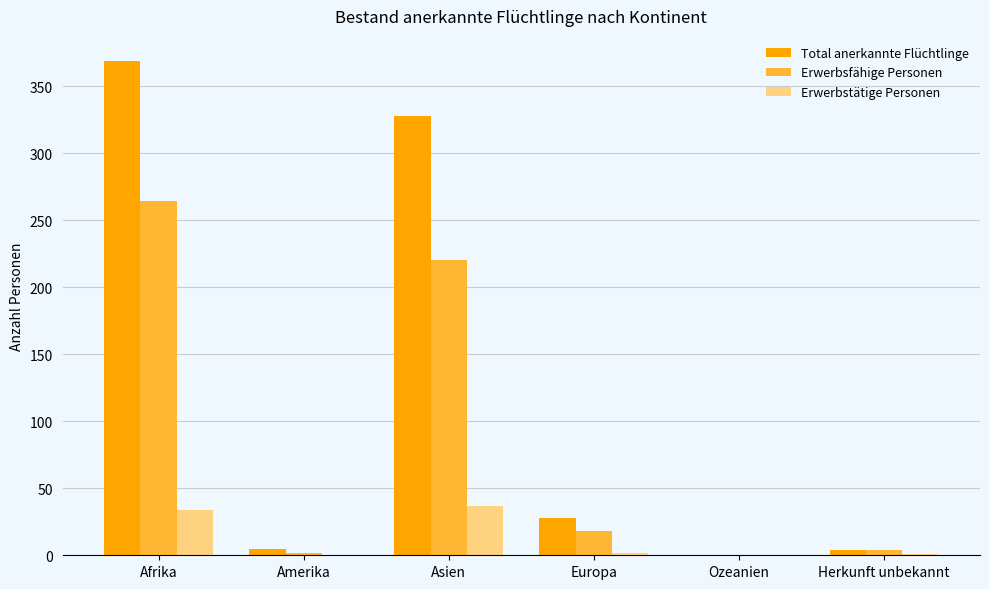

What is the sum of all Total anerkannte Flüchtlinge values?

734